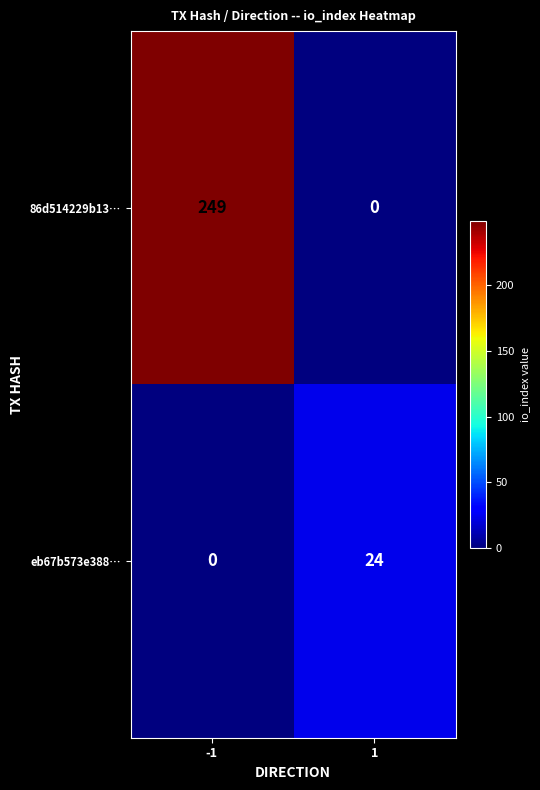

How many distinct data groups are displayed?

2